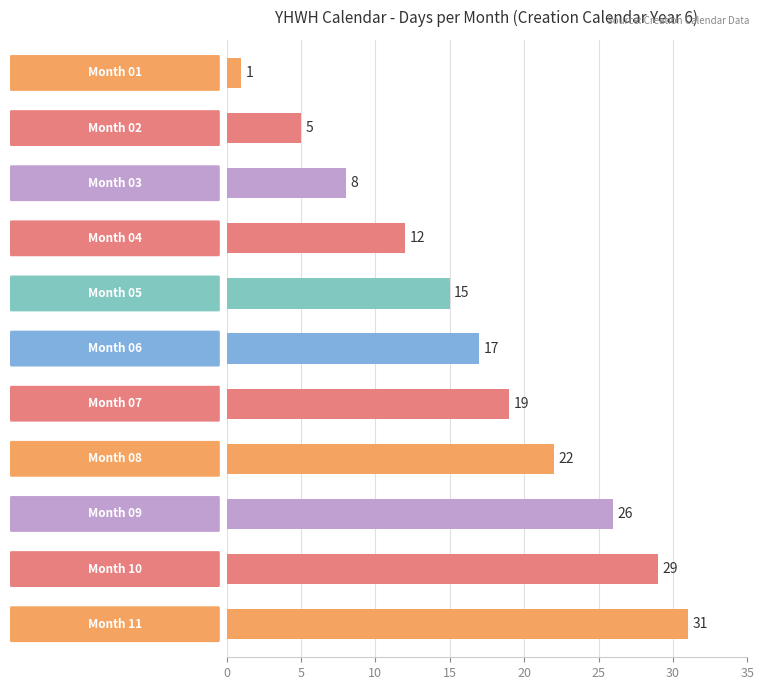

What is the maximum value shown in the chart?

31